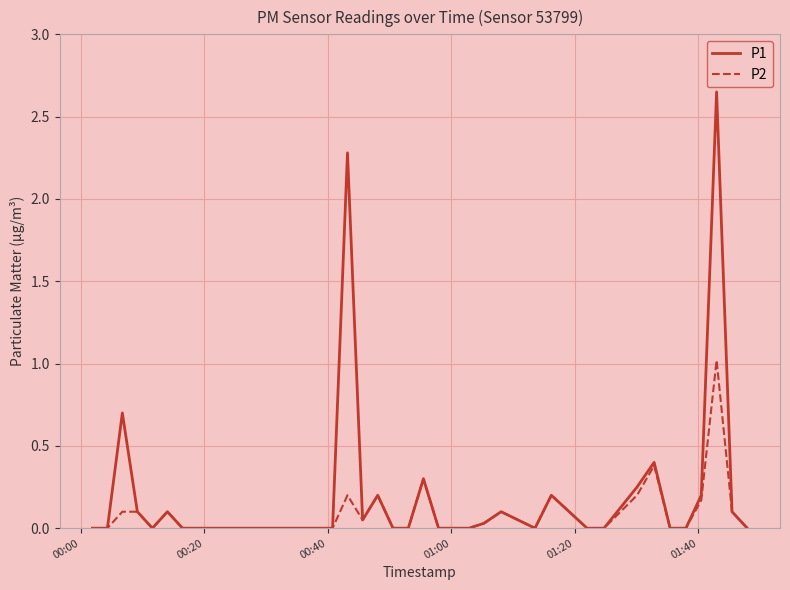

What are all the series names shown in the legend?

P1, P2